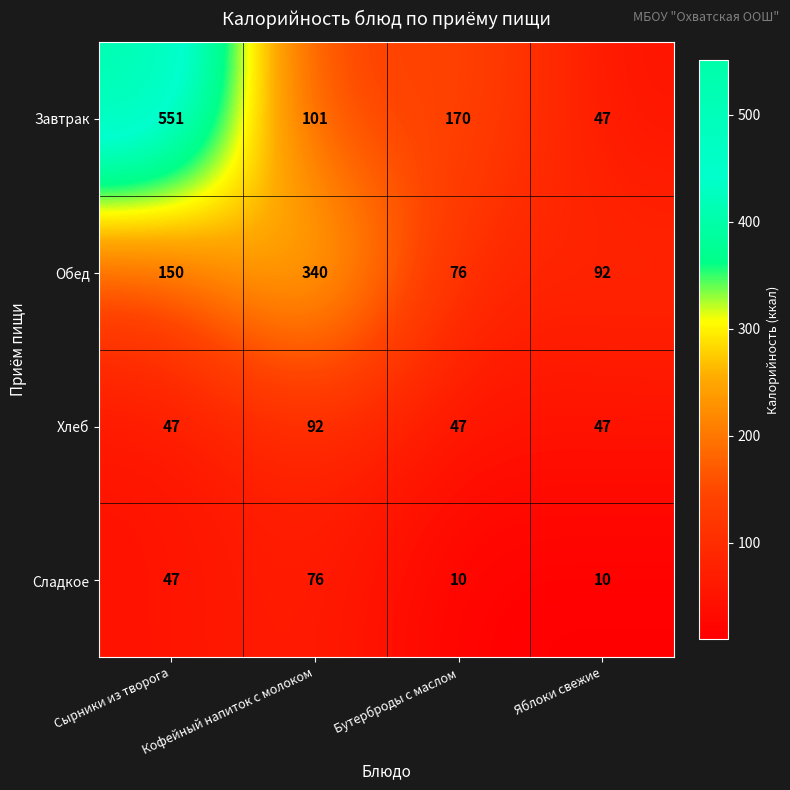

Is it true that Обед equals 76 at Бутерброды с маслом?

True